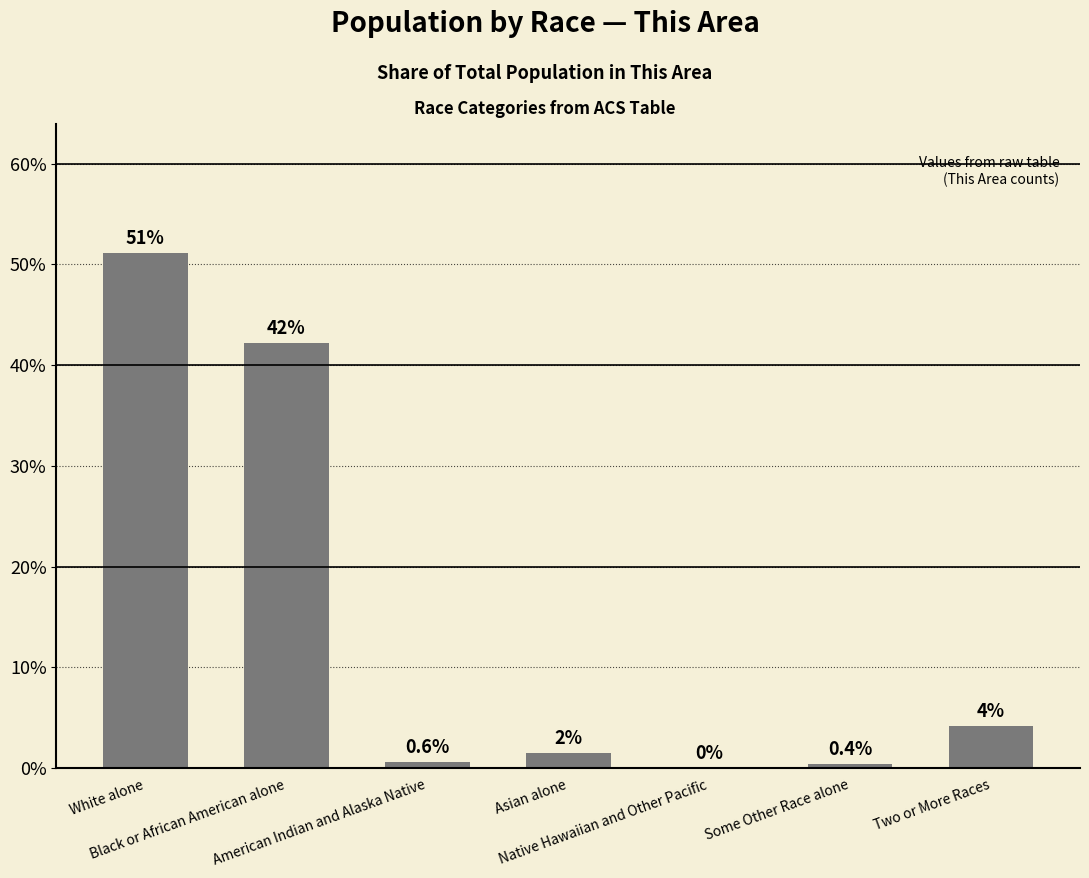

The value at White alone is 51.1. True or false?

True